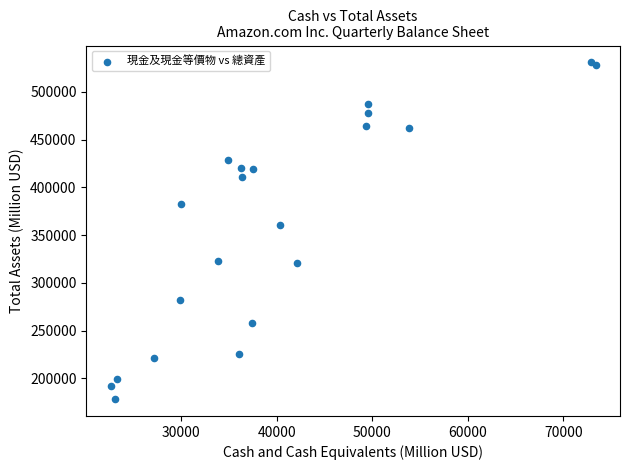

What Y value in the scatter plot is closest to 354535?

360319